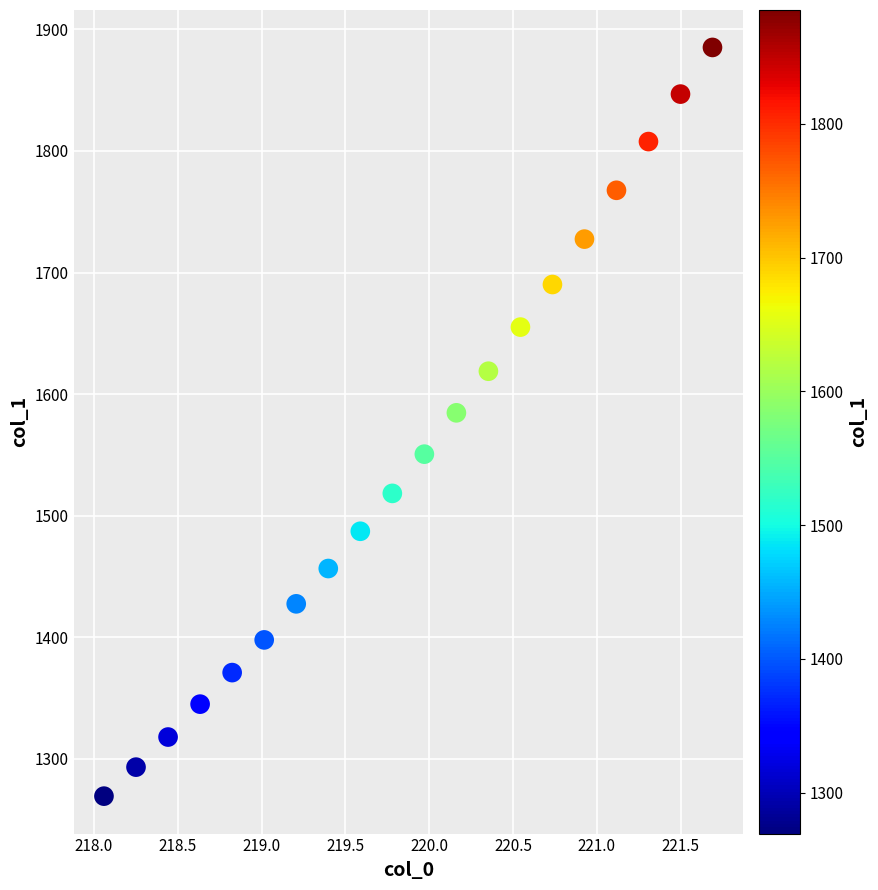

What is the range of X values (max minus min)?

3.6